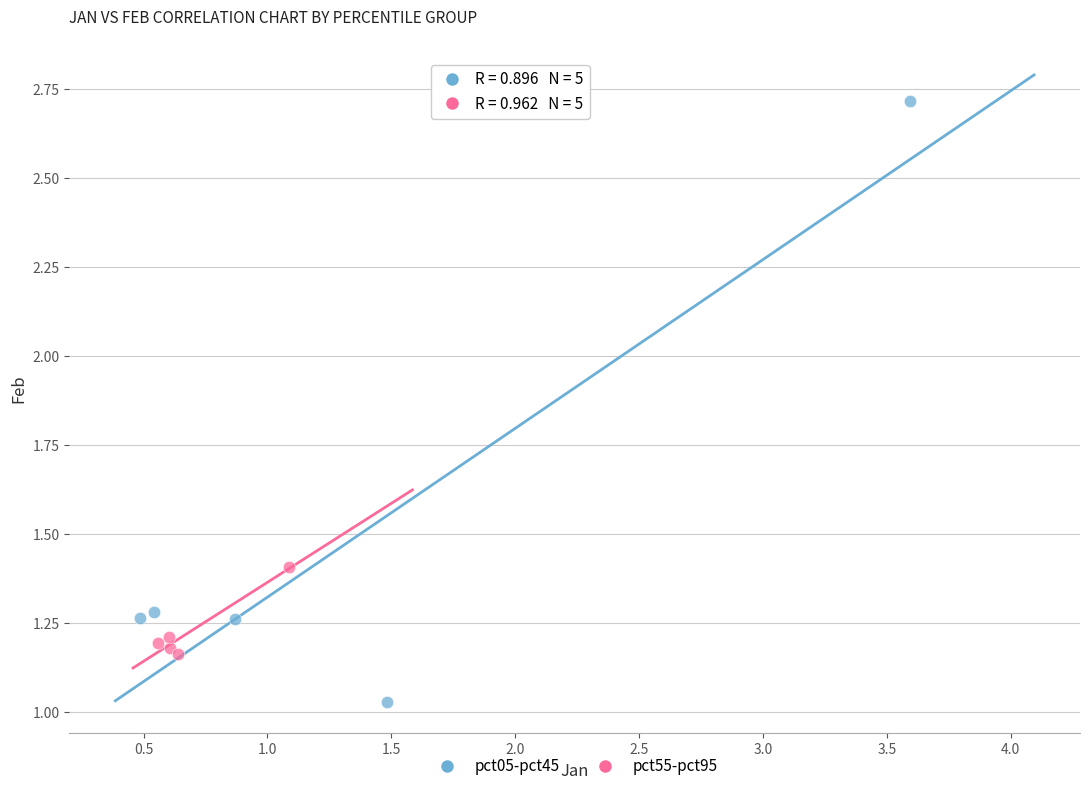

Which series reaches the minimum Y coordinate?

pct05-pct45